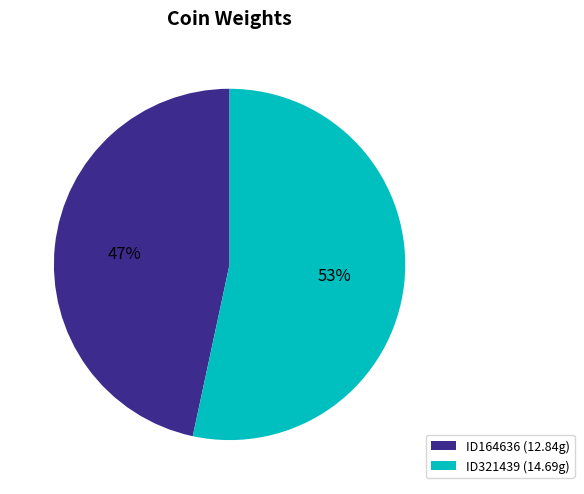

To the nearest percent, what percentage of the pie is ID164636?

47%